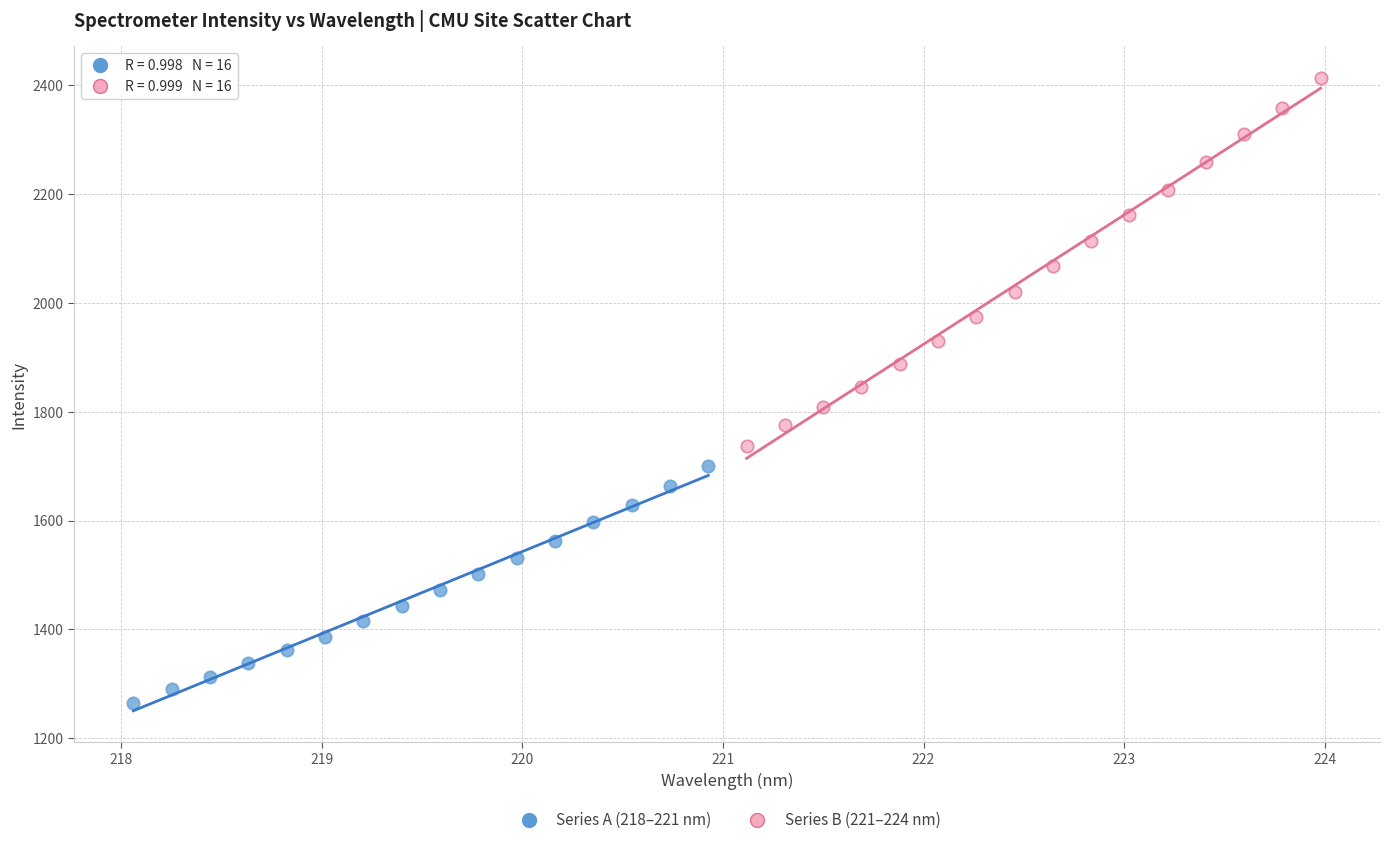

Which series has the largest Y range (max minus min)?

Series B (221–224 nm)